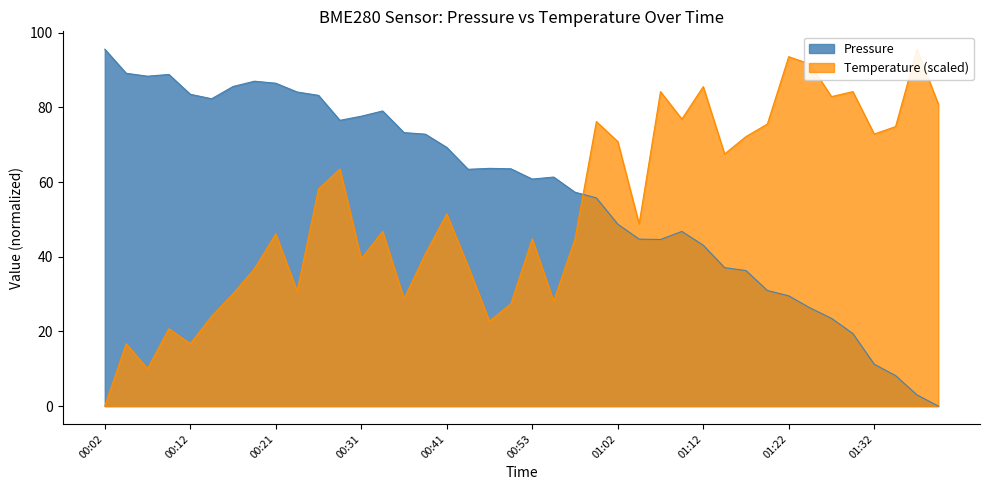

True or false: Humidity has a value of 48.8 at 01:05.

True